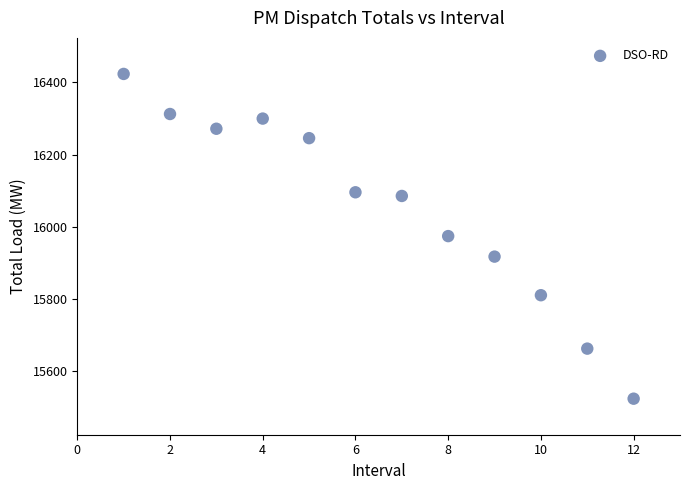

What is the range of X values (max minus min)?

11.0